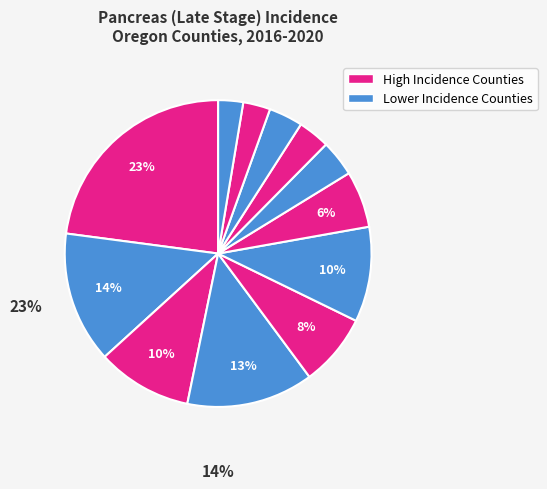

Is there any slice that represents more than half of the pie?

No